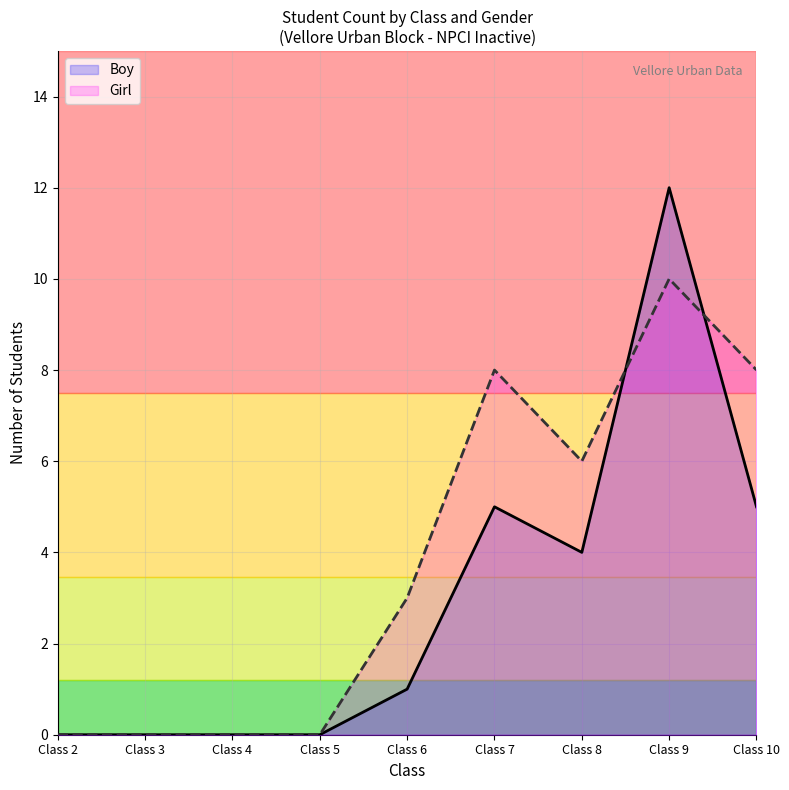

Which series has the widest spread of values?

Boy